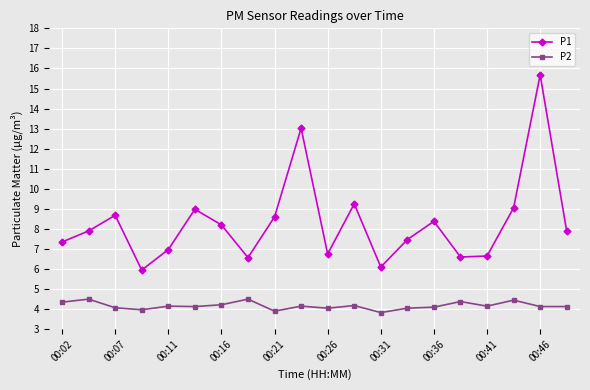

True or false: P2 and P1 intersect in this chart.

False